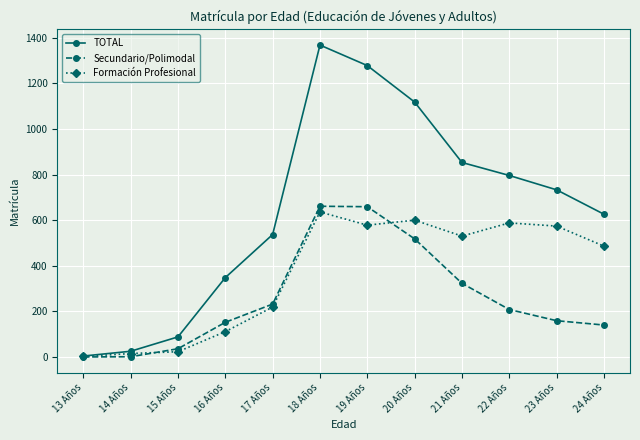

What is the label of the 6th point from the left?

18 Años